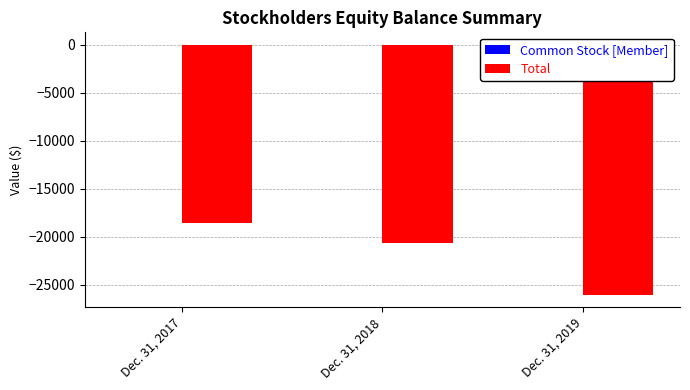

What is the total value across all series at Dec. 31, 2018?

-20658